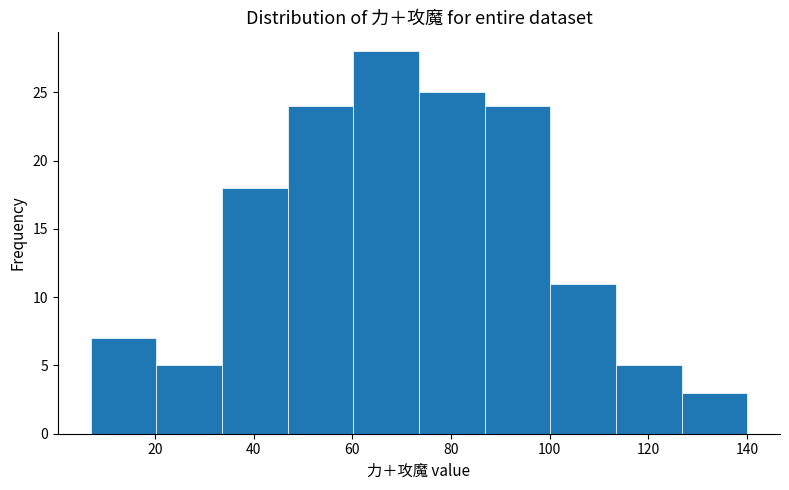

How tall is the bar that spans 126 to 140 on the x-axis? Neither the bar edges nor the heights are printed on the chart, so give them approximately, as read against the axes.

3